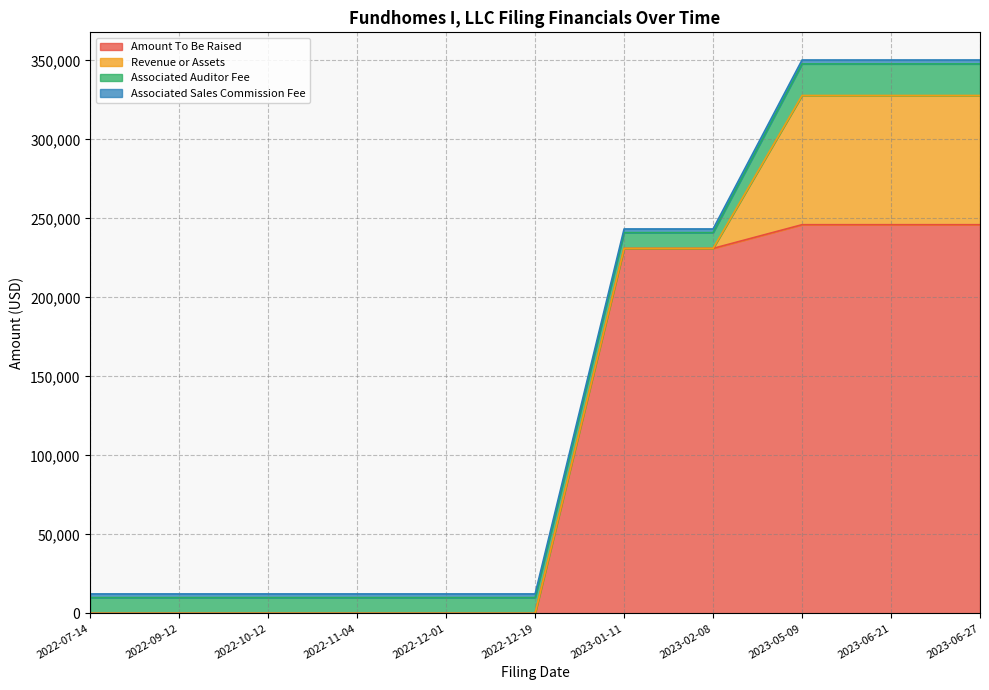

What is the average value of the Associated Auditor Fee series?

12727